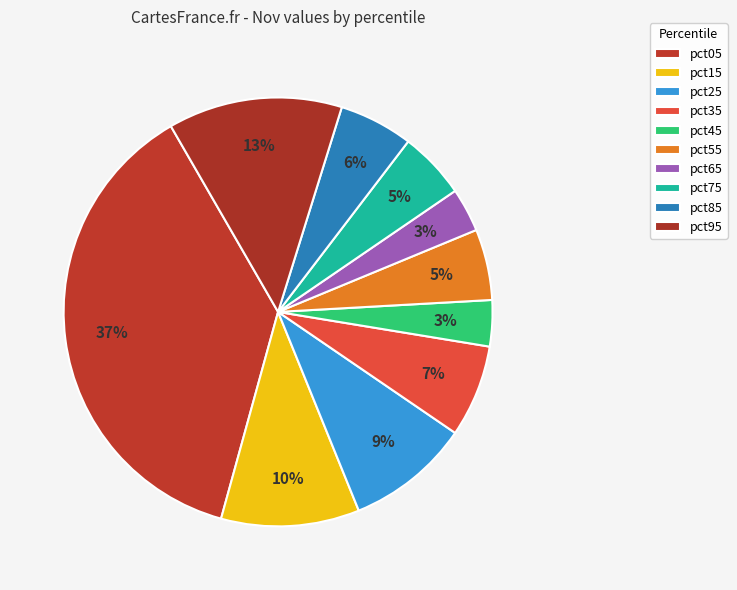

Is there any slice that represents more than half of the pie?

No